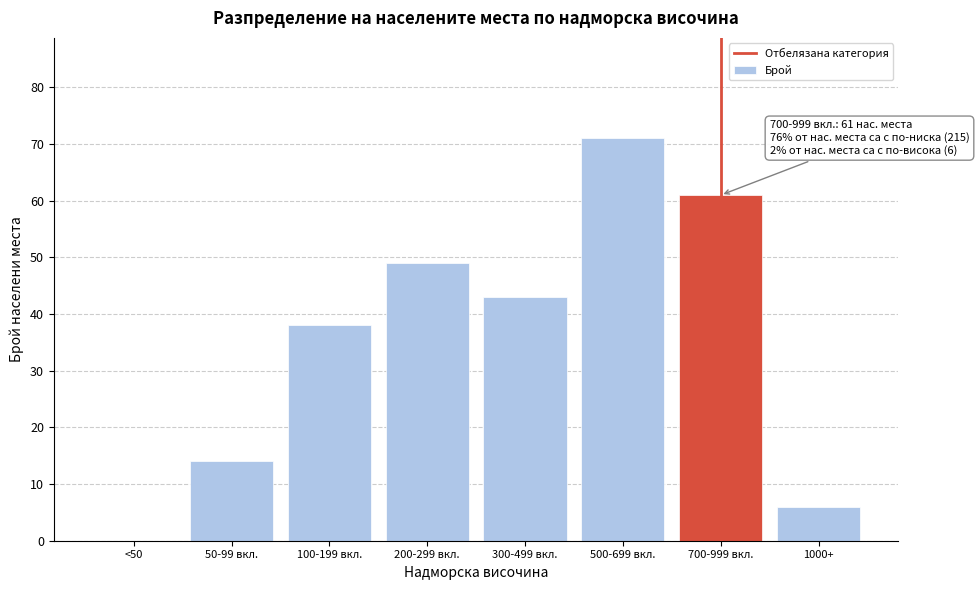

Reading right to left, extract all data points from this chart.

1000+=6	700-999 вкл.=61	500-699 вкл.=71	300-499 вкл.=43	200-299 вкл.=49	100-199 вкл.=38	50-99 вкл.=14	<50=0